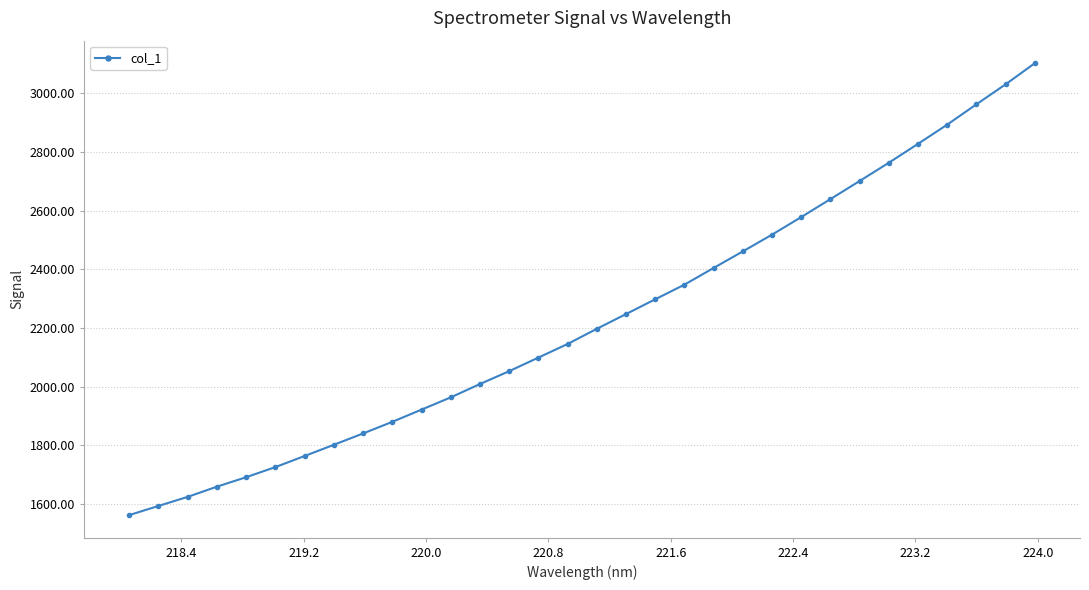

What is the greatest value displayed?

3103.1